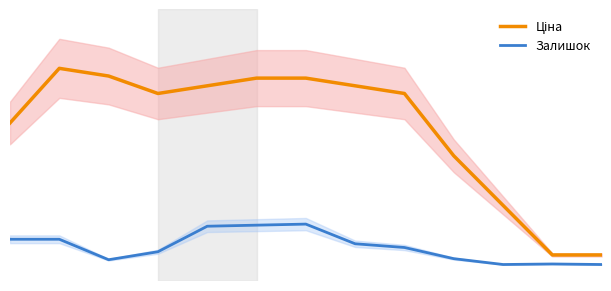

What is the average value of the Ціна series?

172.9